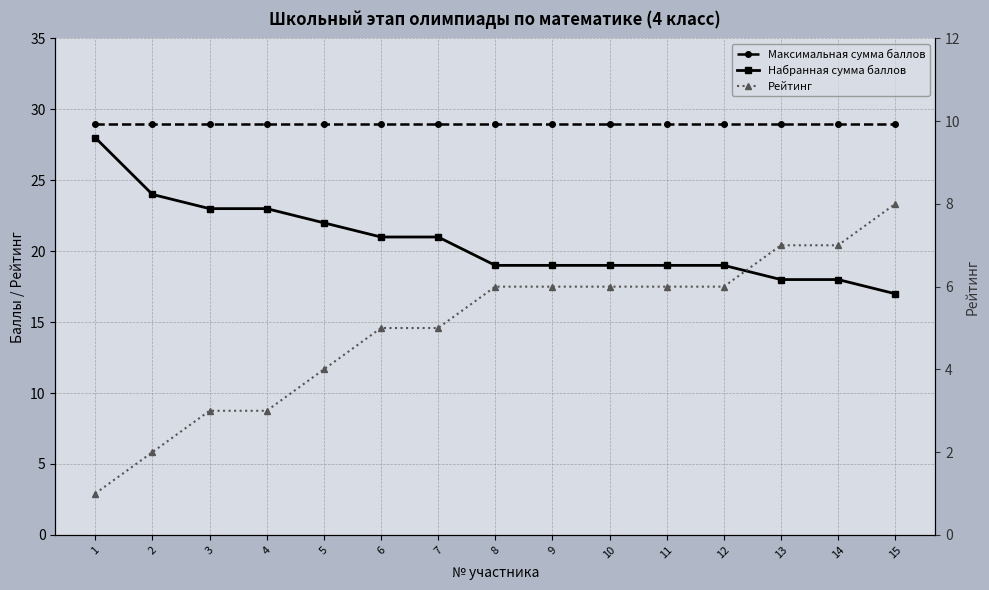

What is the difference between the second highest and second lowest values in the Набранная сумма баллов series?

6